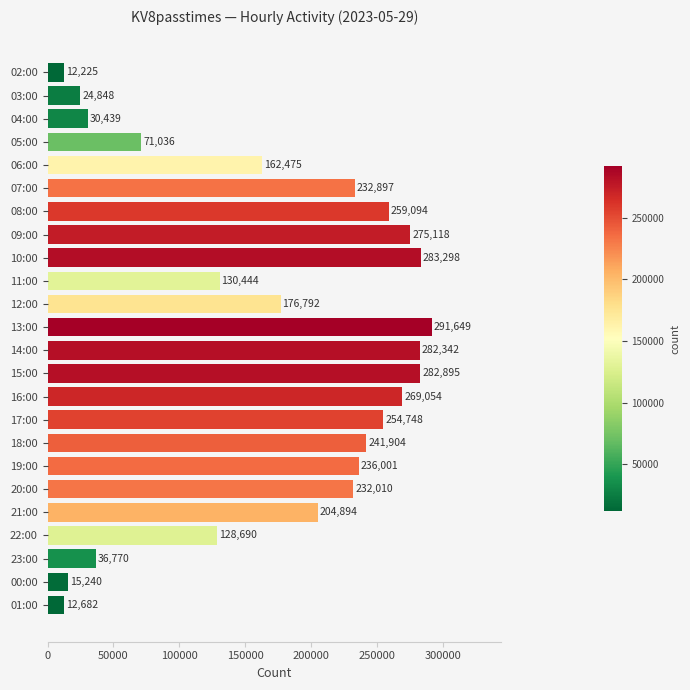

What is the sum of all values?

4147545